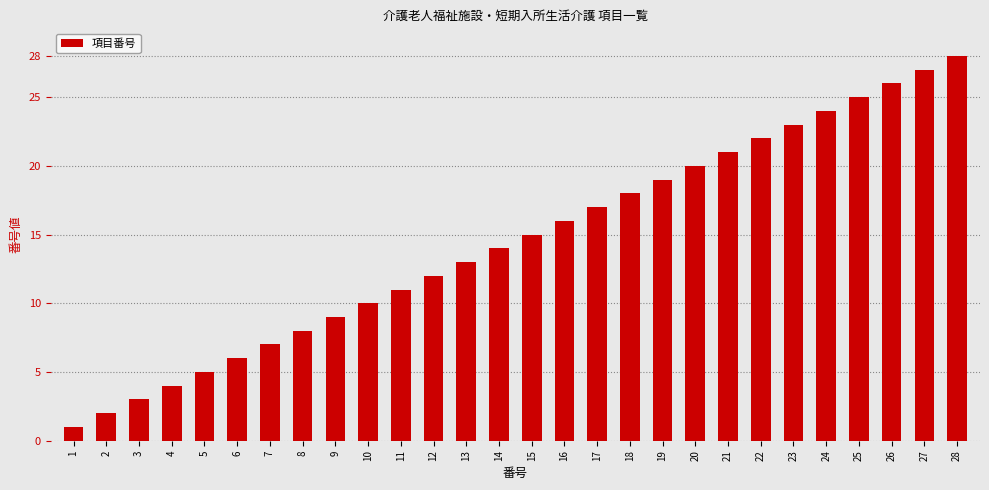

What is the value of the 21st bar from the left?

21